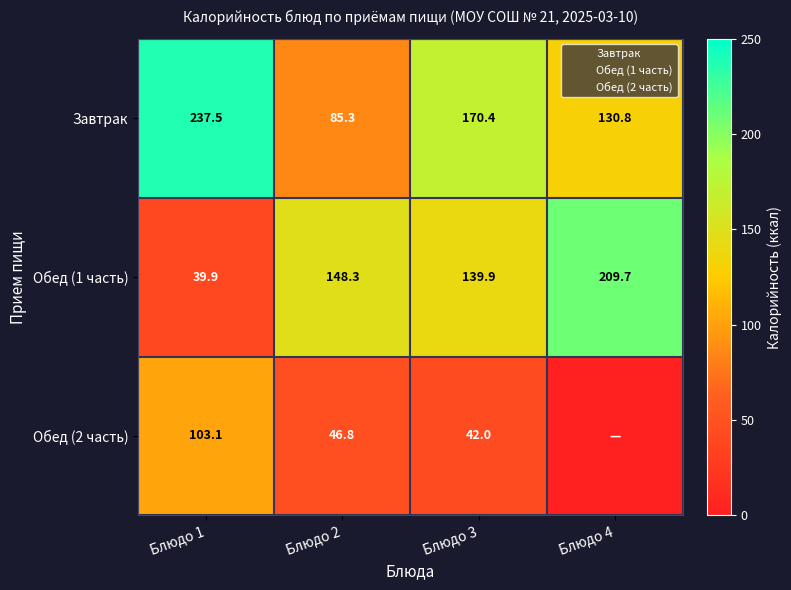

At which label is Обед (1 часть) closest to 124?

Блюдо 3